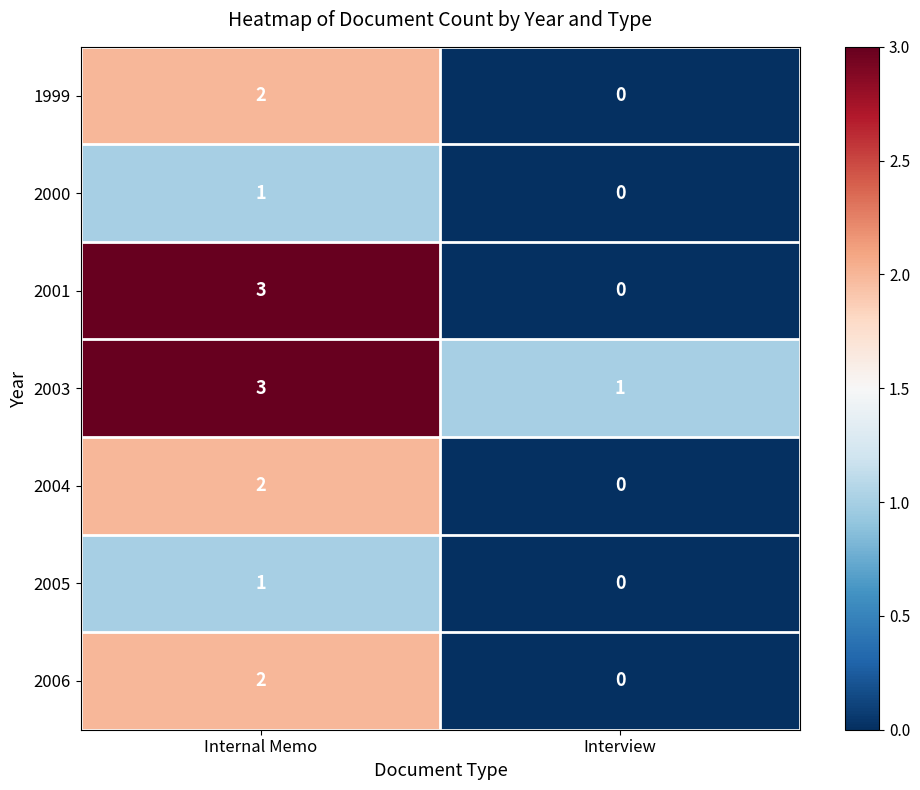

Is it true that 2000 equals 2 at Internal Memo?

False